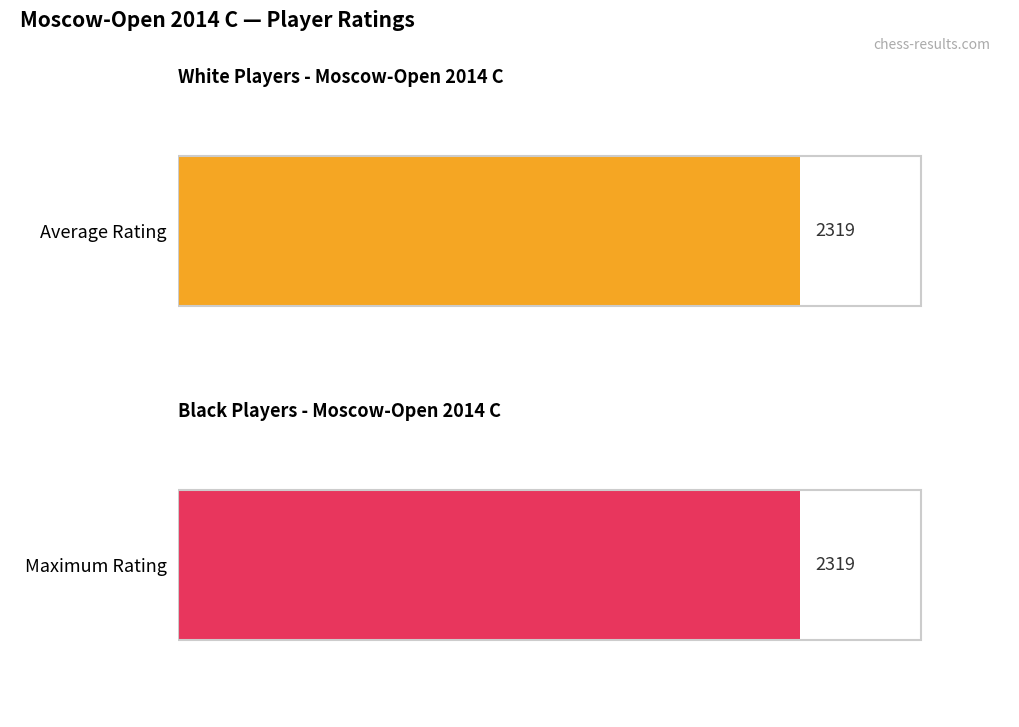

What is the greatest value displayed?

2319